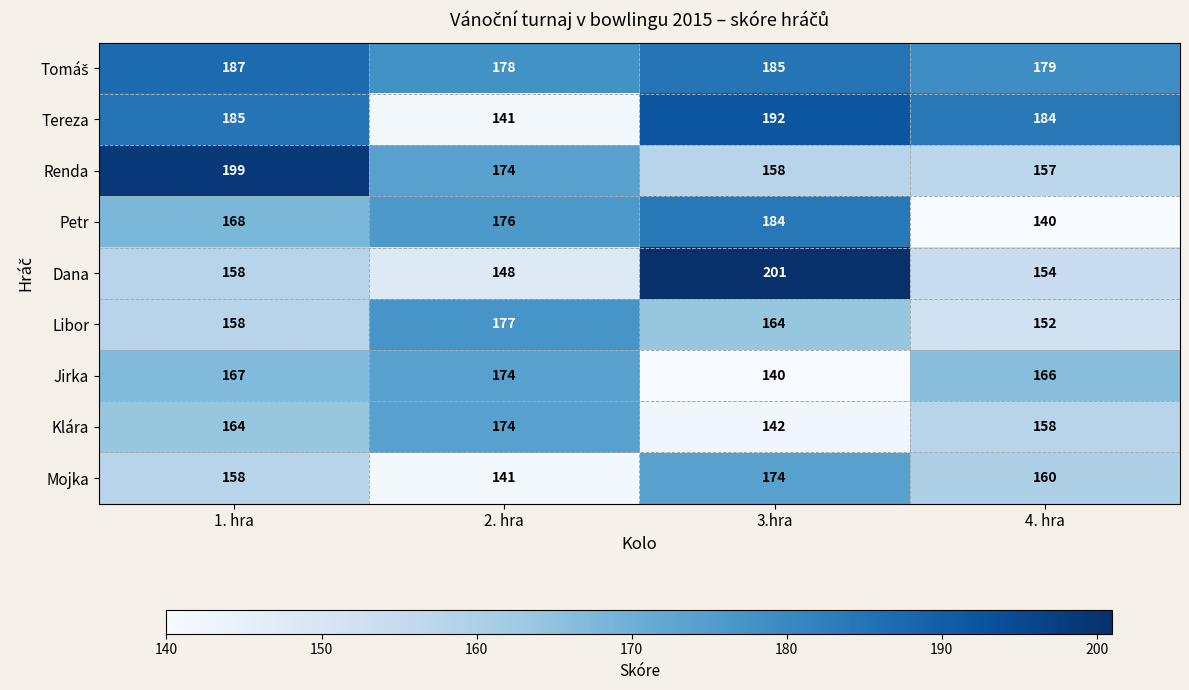

What is the total value across all series at 3.hra?

1540